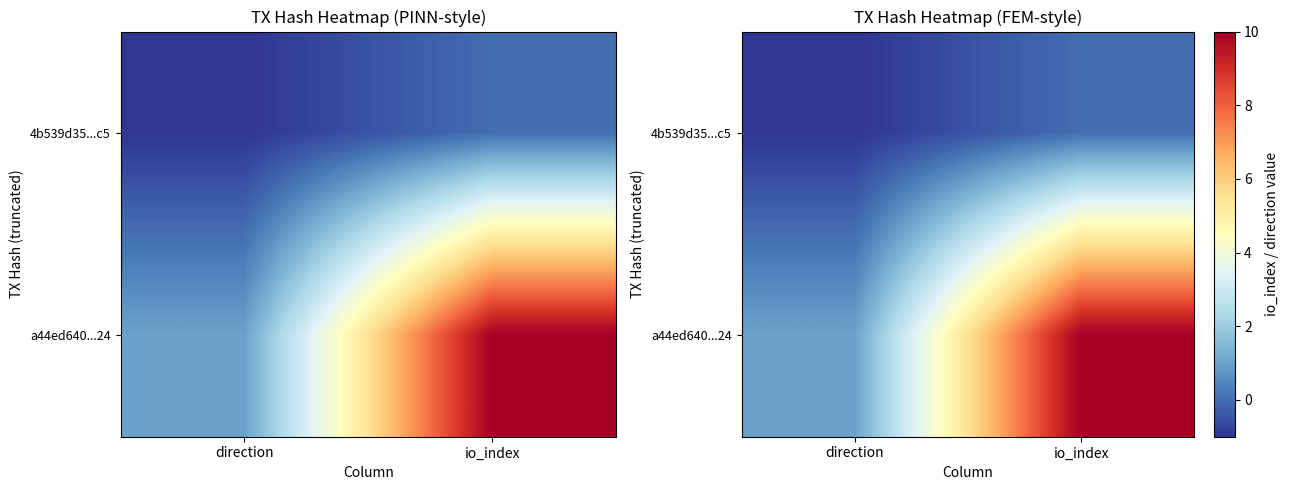

The value of 4b539d35...c5 at direction is -2. True or false?

False